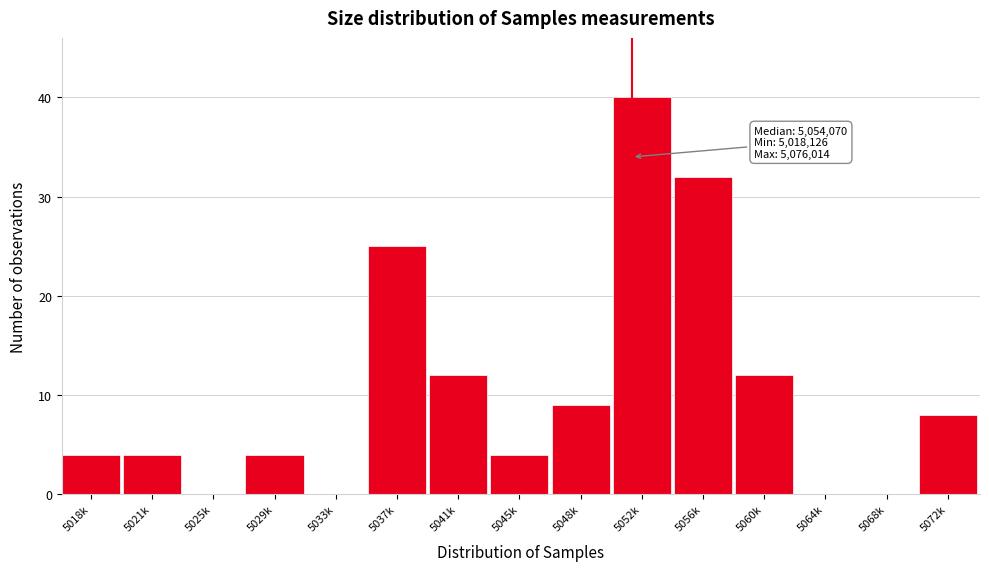

Reading left to right, transcribe all the data shown in this chart.

5018k=4	5021k=4	5025k=0	5029k=4	5033k=0	5037k=25	5041k=12	5045k=4	5048k=9	5052k=40	5056k=32	5060k=12	5064k=0	5068k=0	5072k=8